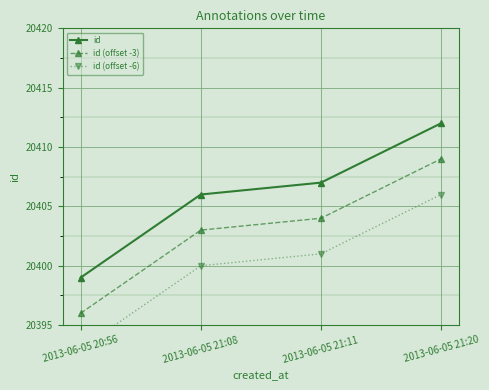

Which has a higher value, 2013-06-05 21:08 or 2013-06-05 20:56?

2013-06-05 21:08